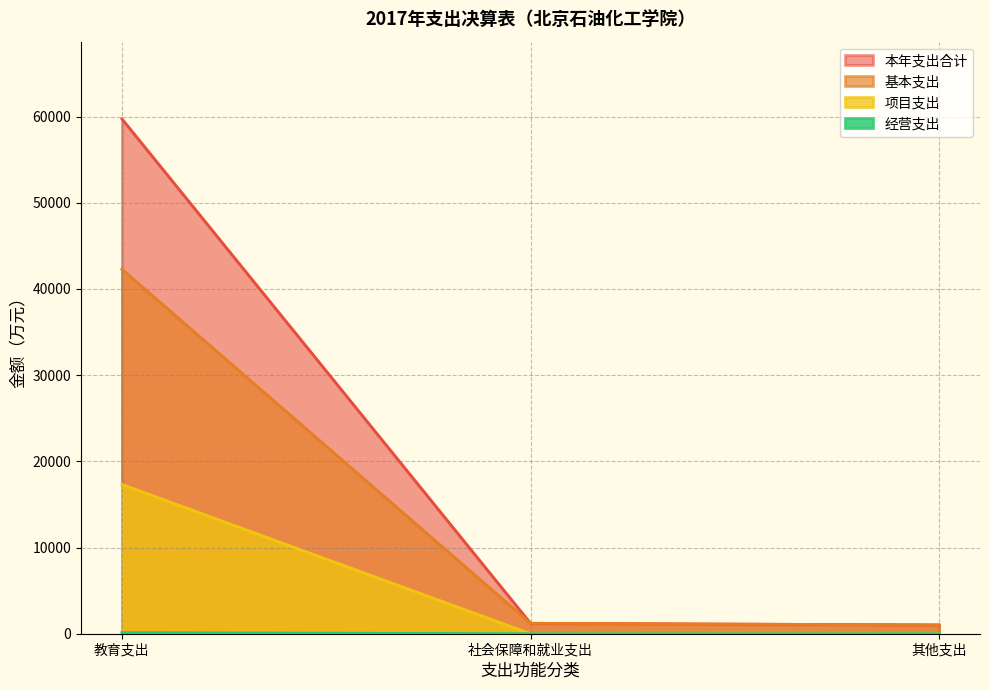

The 项目支出 series shows 8034.3 at 其他支出. True or false?

False